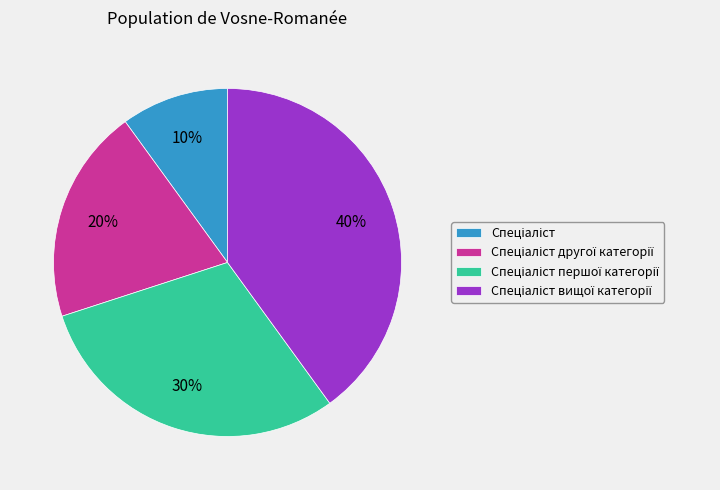

Is there a majority slice in this chart?

No